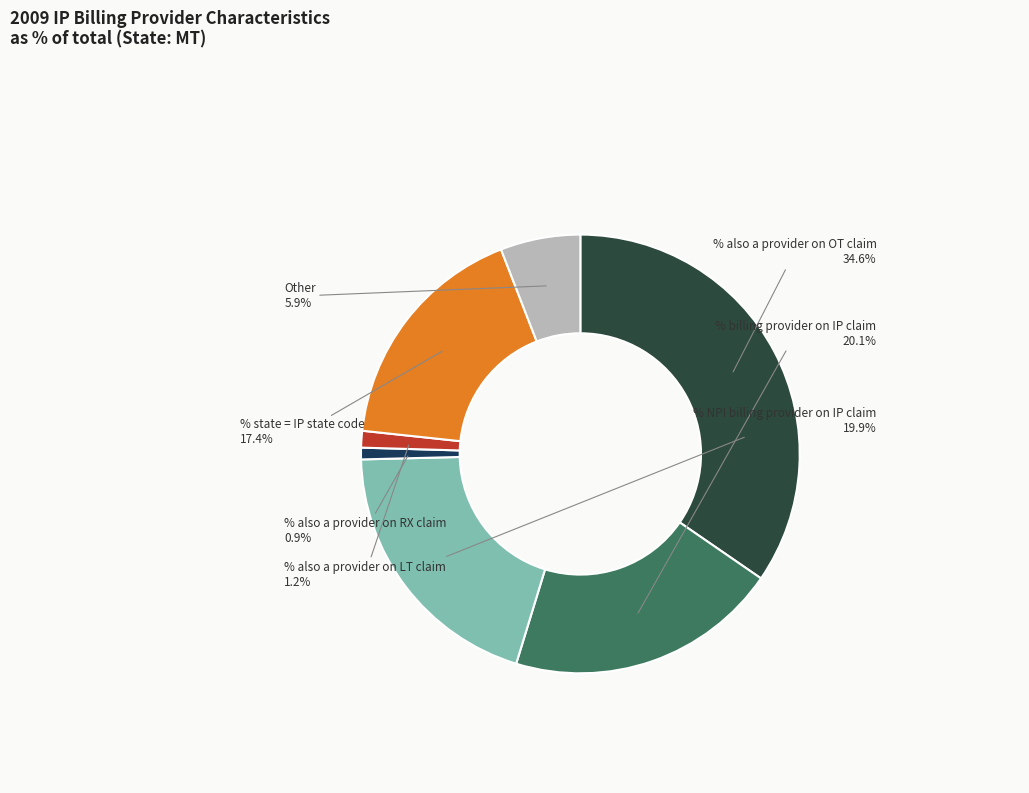

What is the largest slice in the pie chart?

% also a provider on OT claim